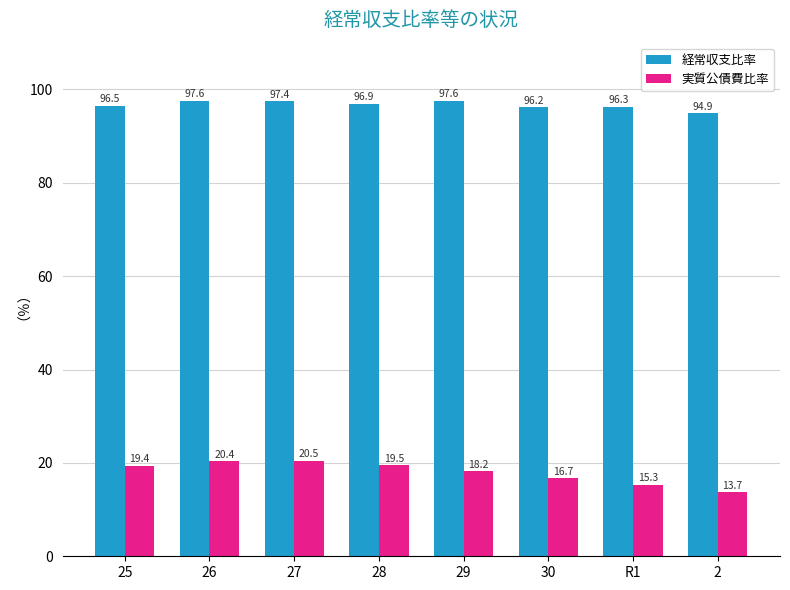

Reading right to left, list all the values displayed in this chart.

経常収支比率: 94.9	96.3	96.2	97.6	96.9	97.4	97.6	96.5
実質公債費比率: 13.7	15.3	16.7	18.2	19.5	20.5	20.4	19.4